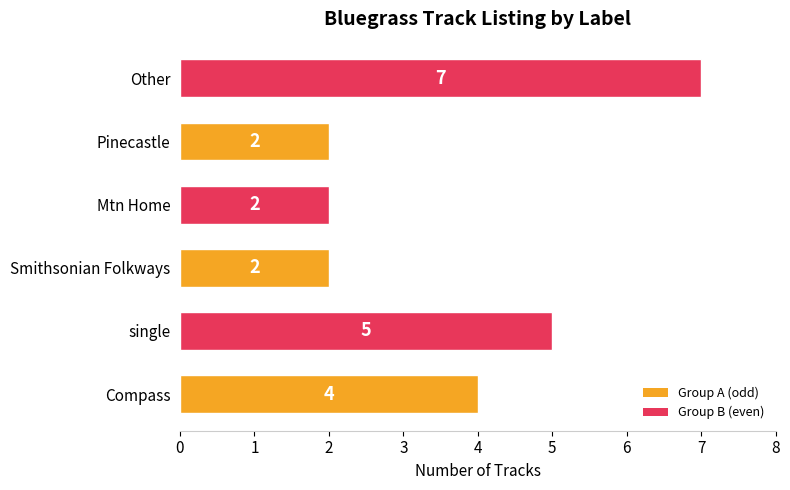

Reading bottom to top, list all the values displayed in this chart.

Compass=4	single=5	Smithsonian Folkways=2	Mtn Home=2	Pinecastle=2	Other=7